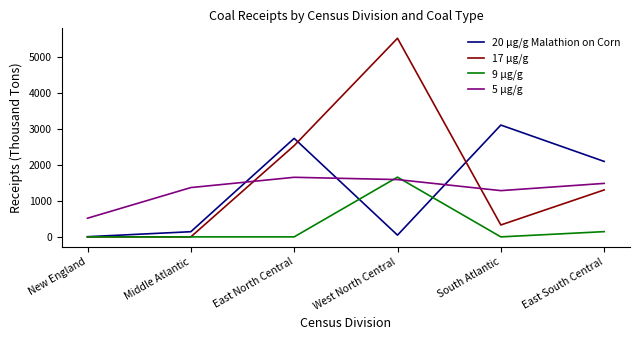

Where is 17 µg/g nearest to the value 2766?

East North Central